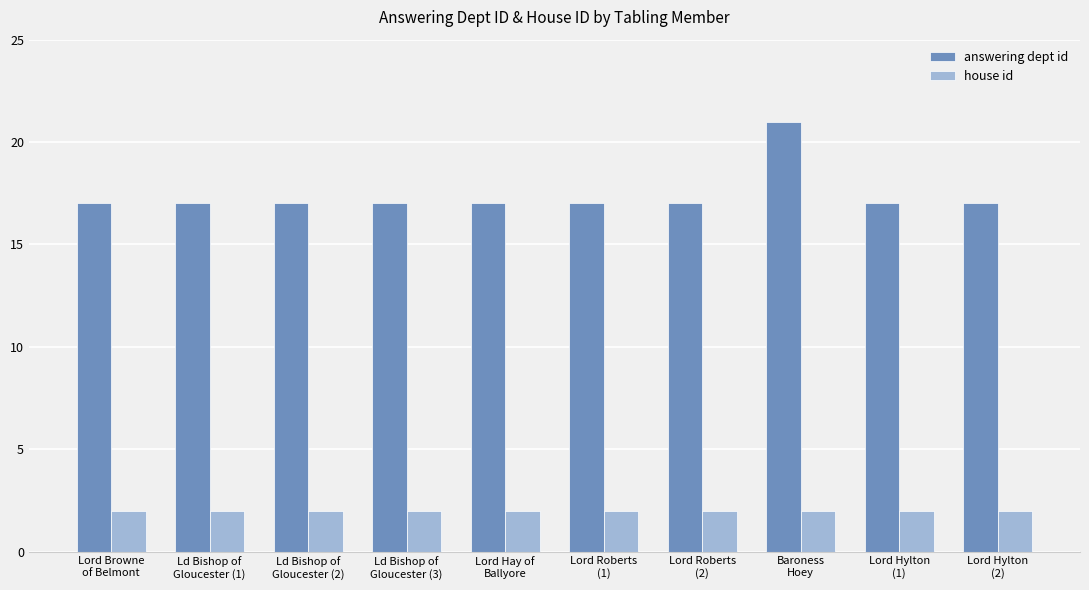

What is the label of the 9th bar from the left?

Lord Hylton
(1)